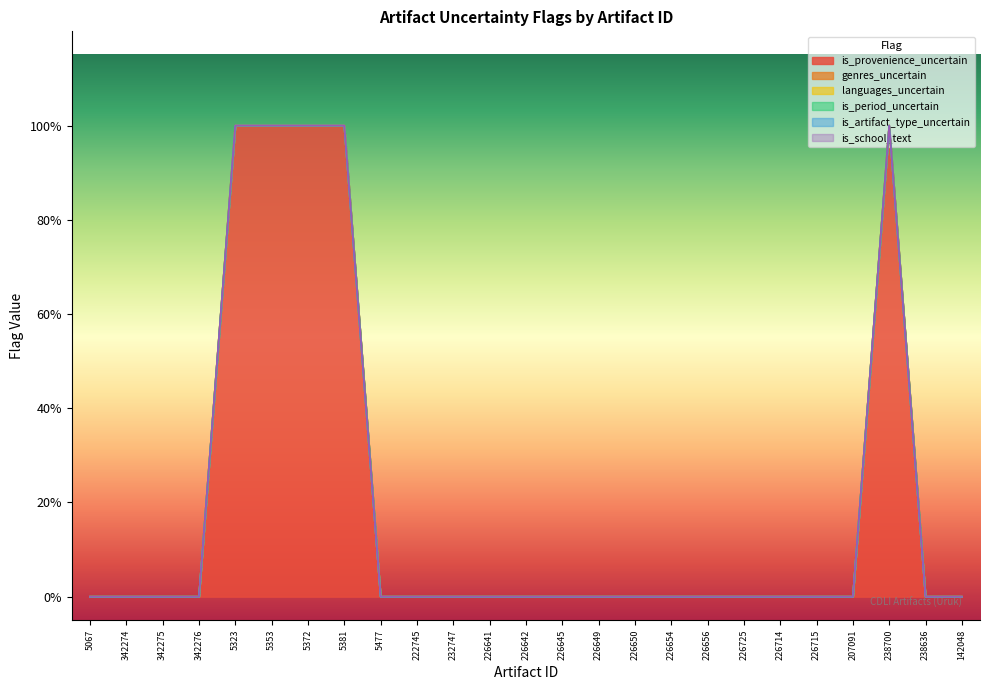

True or false: is_period_uncertain and languages_uncertain cross at least once.

False